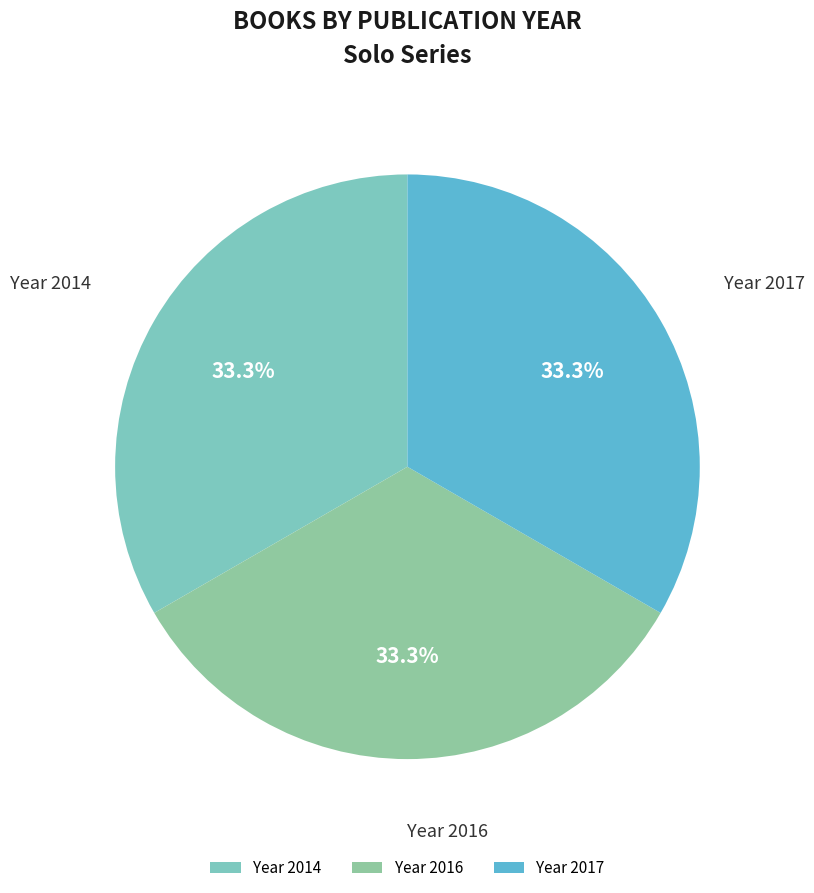

How many segments does this pie chart have?

3